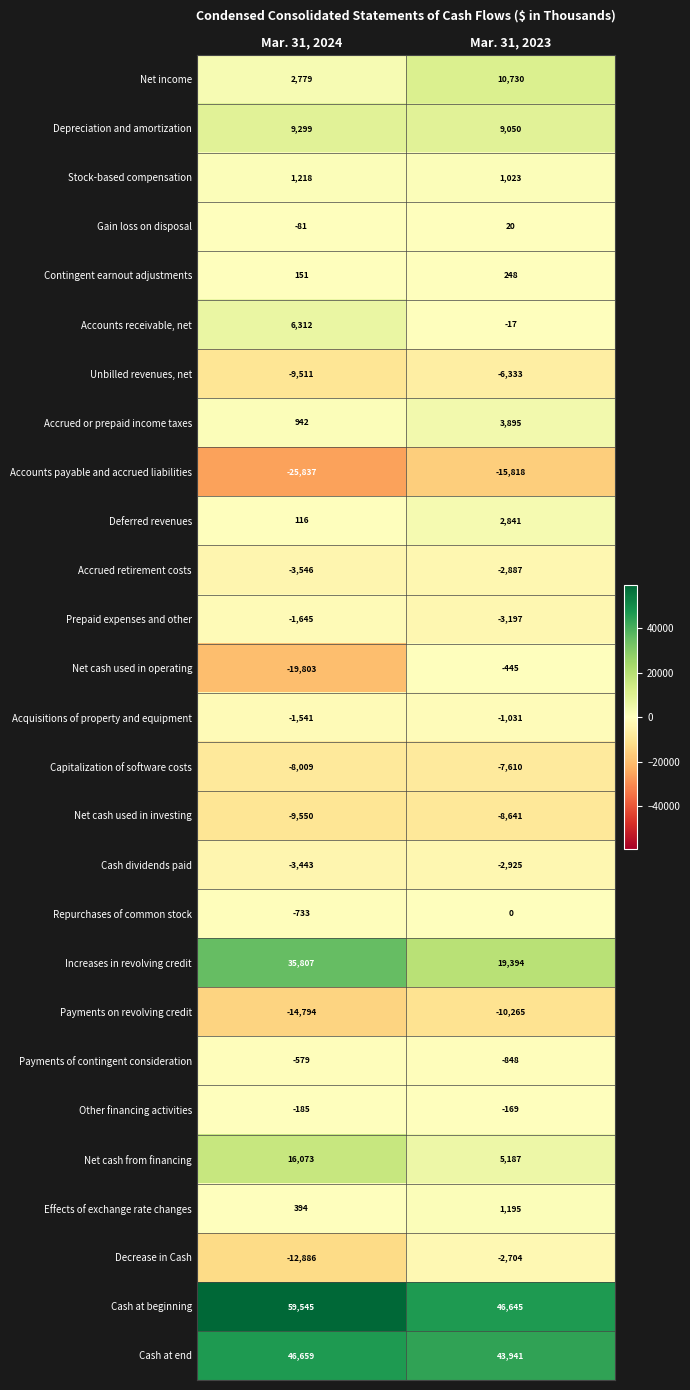

At which category is the sum across all series the highest?

Mar. 31, 2023